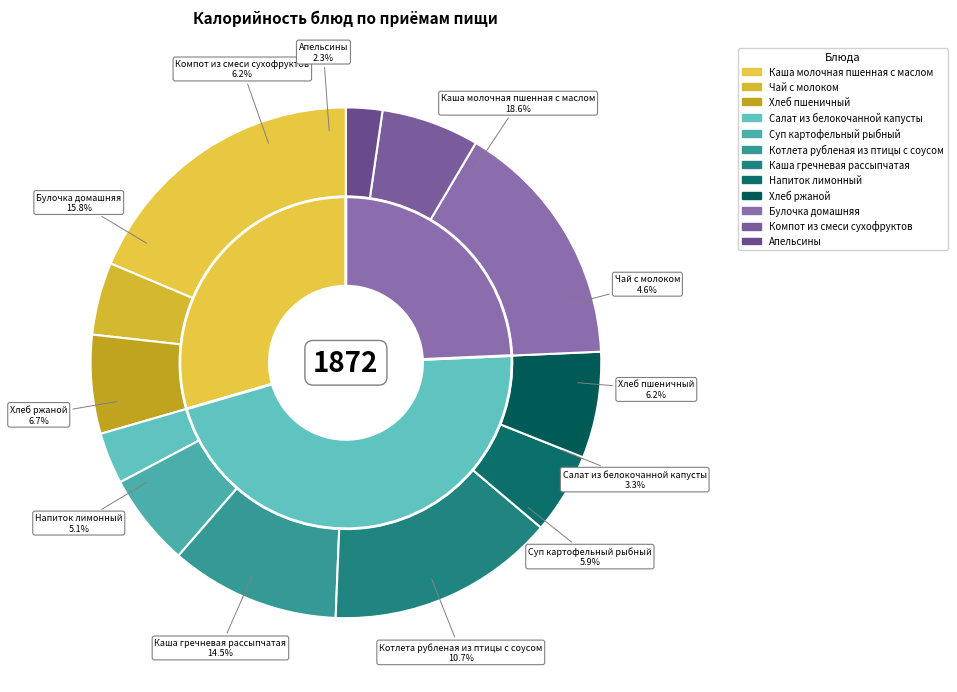

What is the change in value from Каша гречневая рассыпчатая to Напиток лимонный?

-175